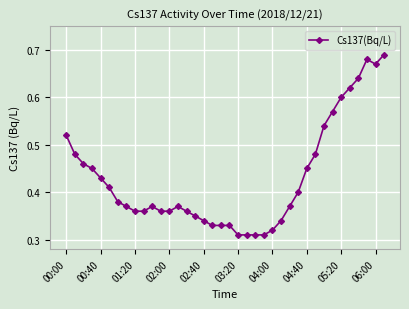

What is the sum of all values?

16.3